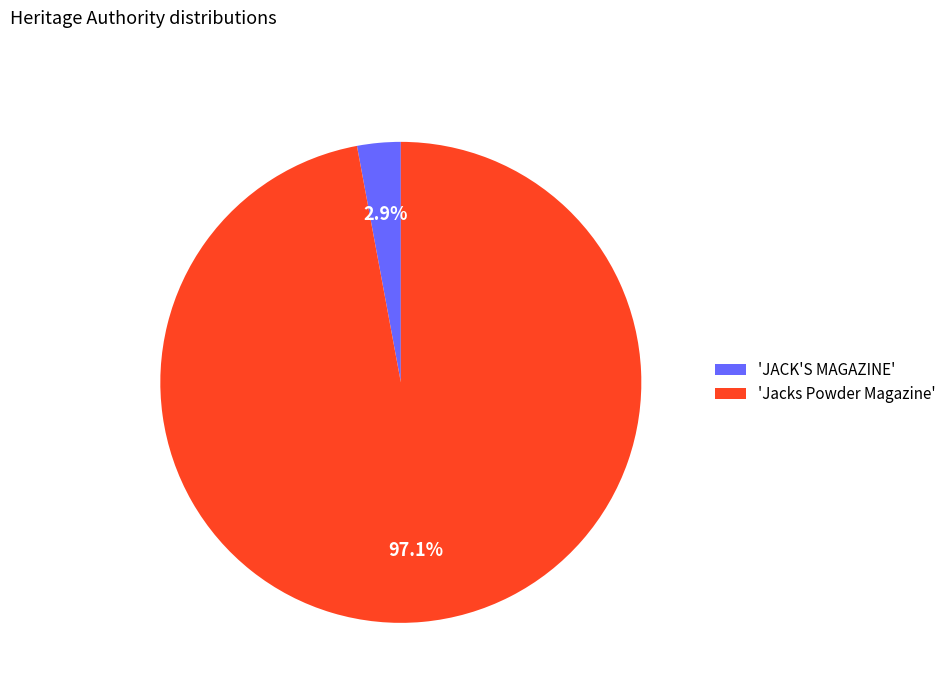

Rank the categories by value from highest to lowest.

'Jacks Powder Magazine', 'JACK'S MAGAZINE'